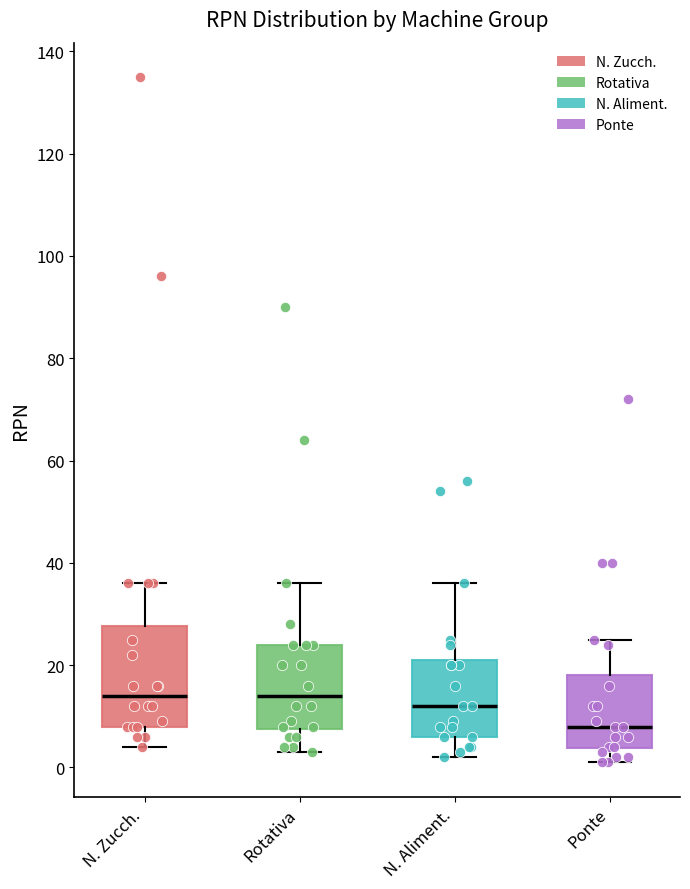

Which box has the lowest median line?

Ponte